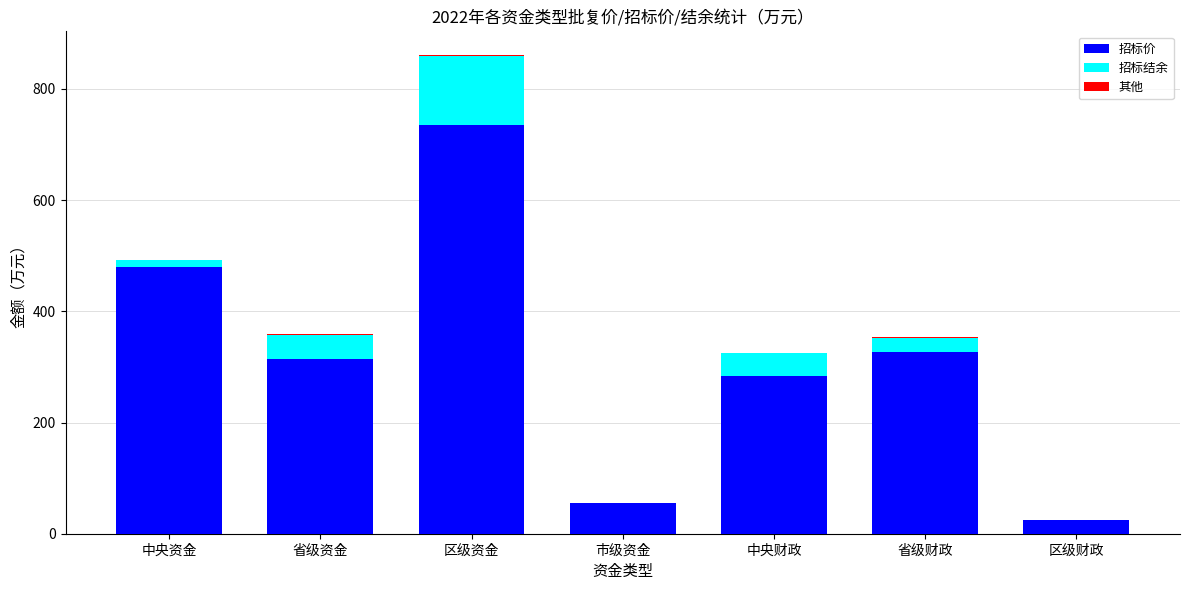

What is the maximum value for 招标价?

735.1